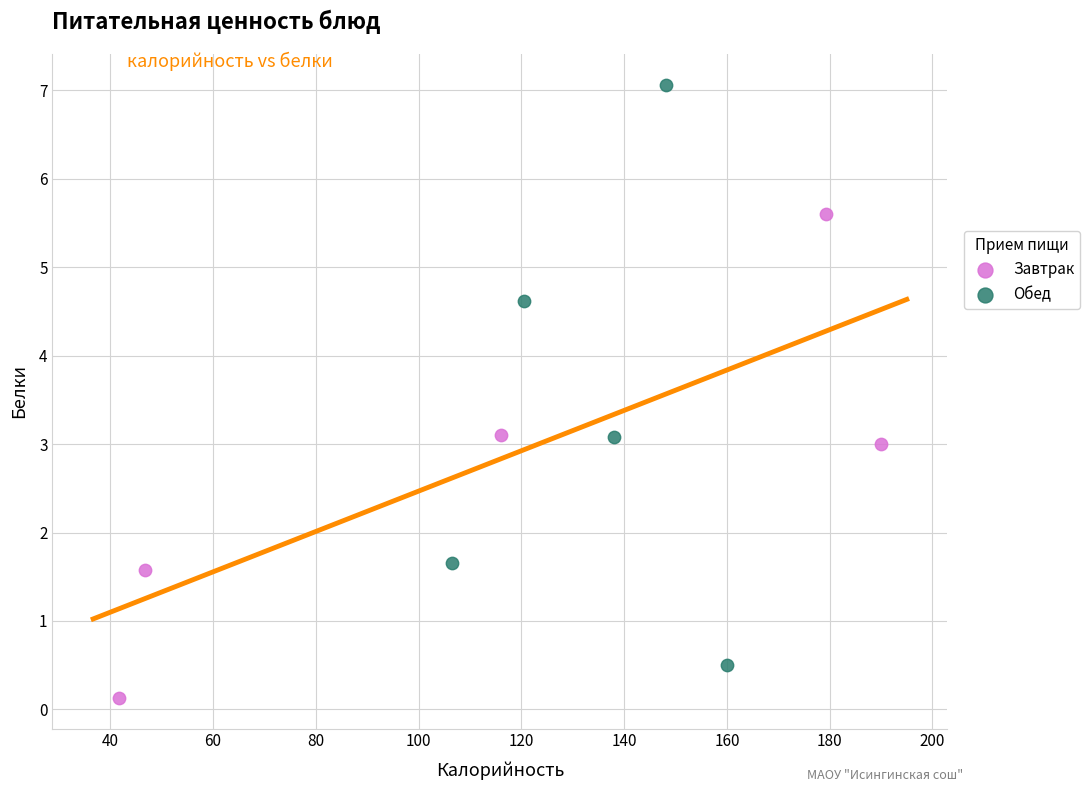

Which series has the largest Y range (max minus min)?

Обед